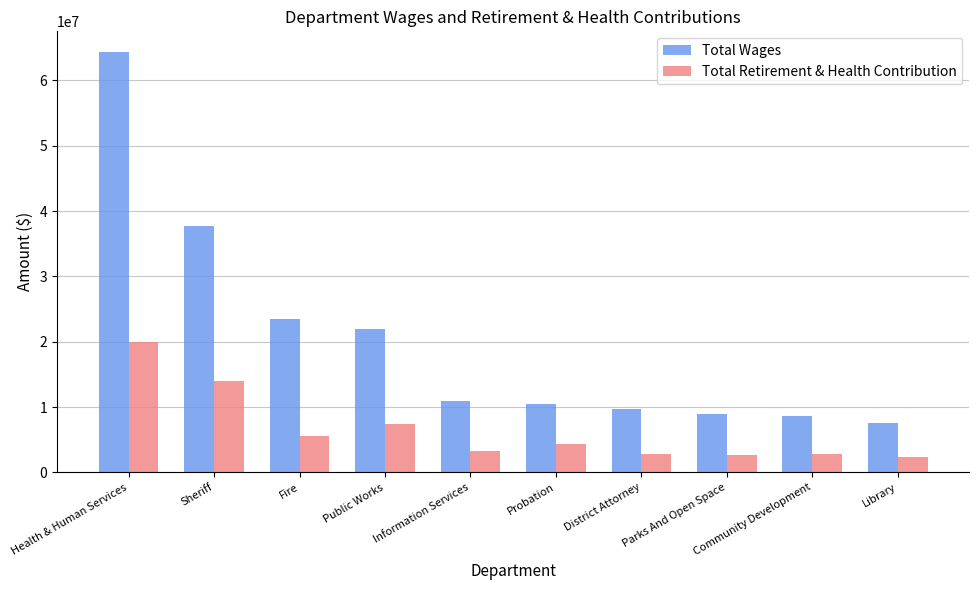

Rank the series by their average value, from highest to lowest.

Total Wages, Total Retirement & Health Contribution